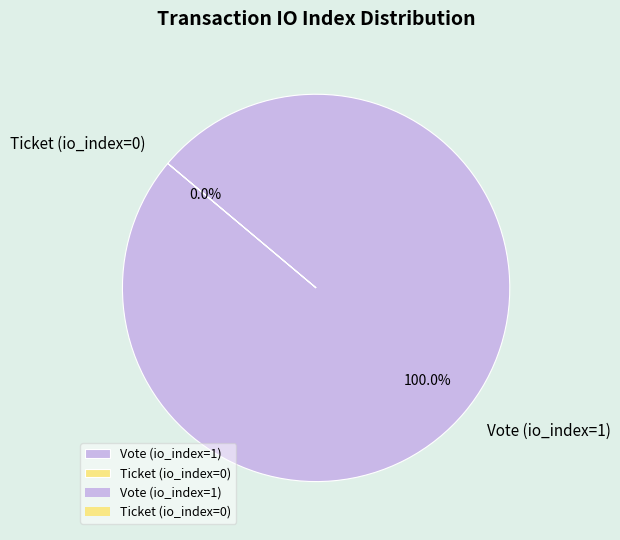

Rank the categories by value from lowest to highest.

Ticket (io_index=0), Vote (io_index=1)